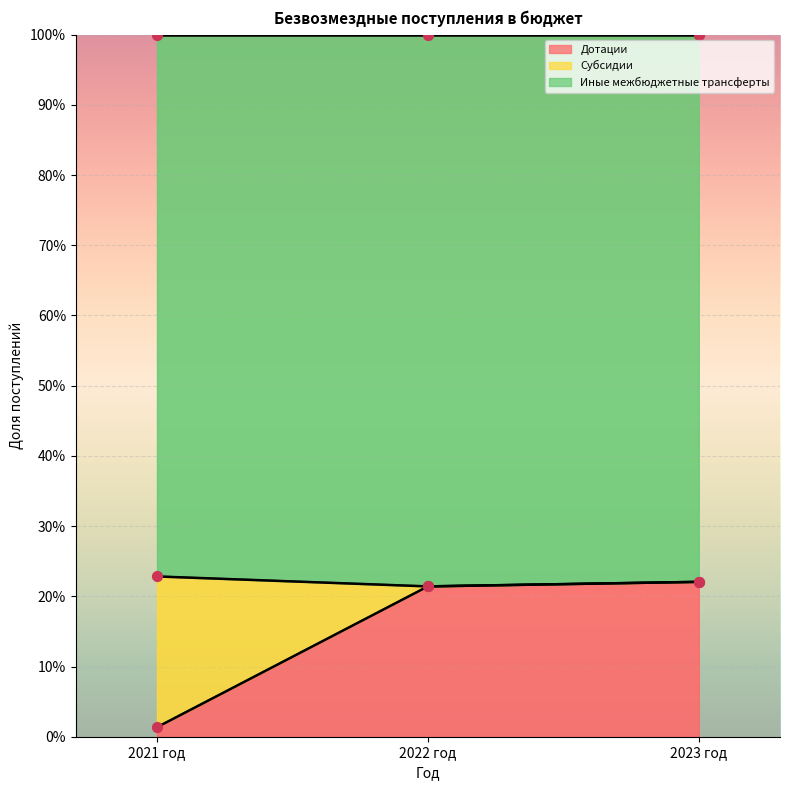

True or false: Дотации has a value of 21.4 at 2022 год.

True